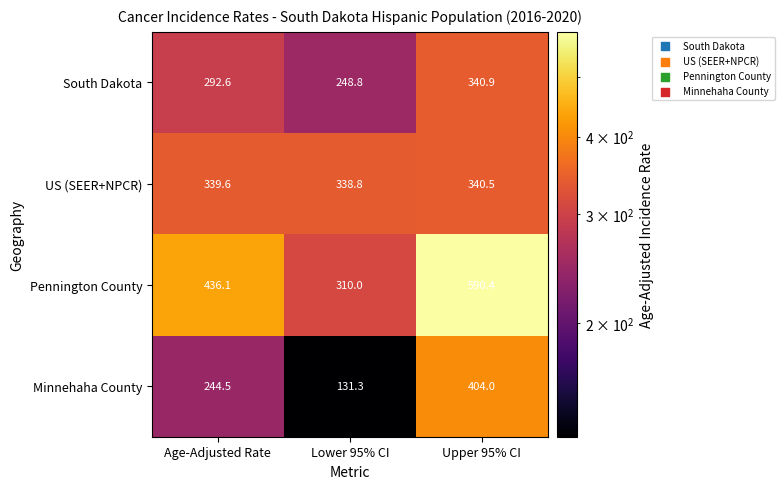

At which category is the sum across all series the highest?

Upper 95% CI